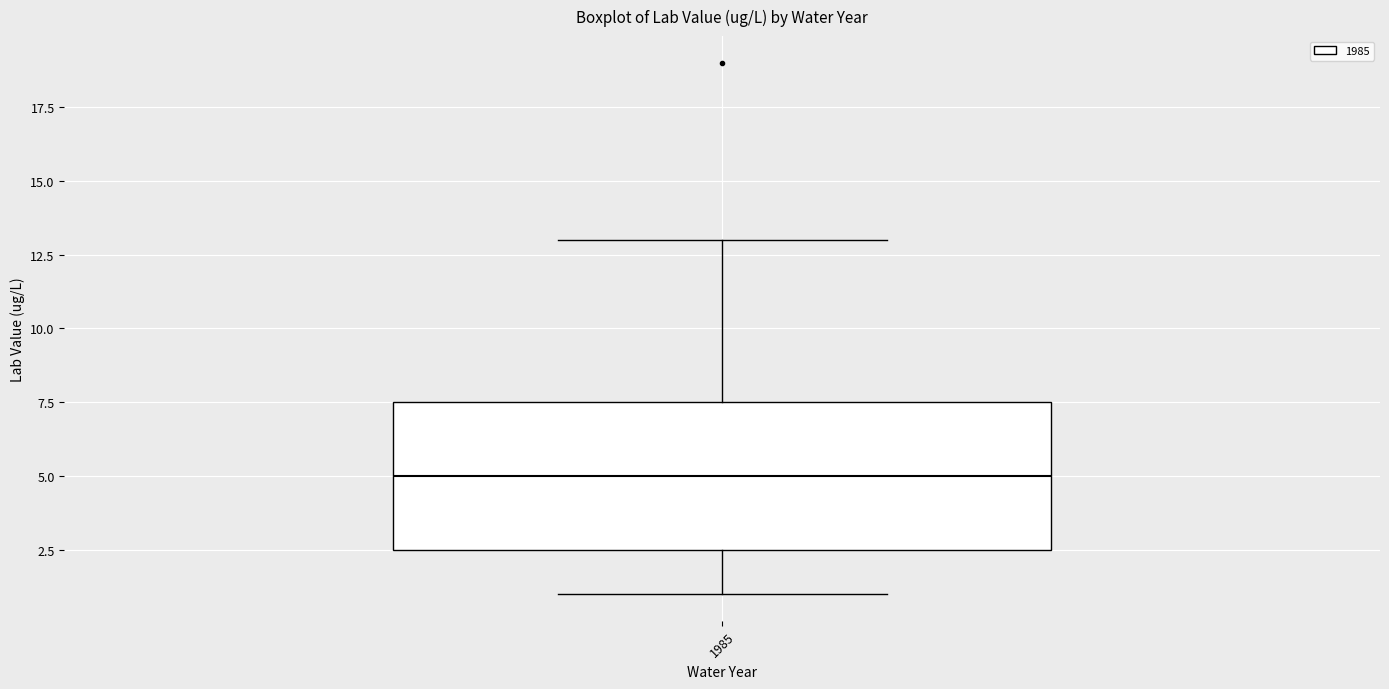

Where is the upper edge of the box at x = 1985 on the y-axis? The values are not printed on the chart, so give them approximately, as read against the axis.

7.5